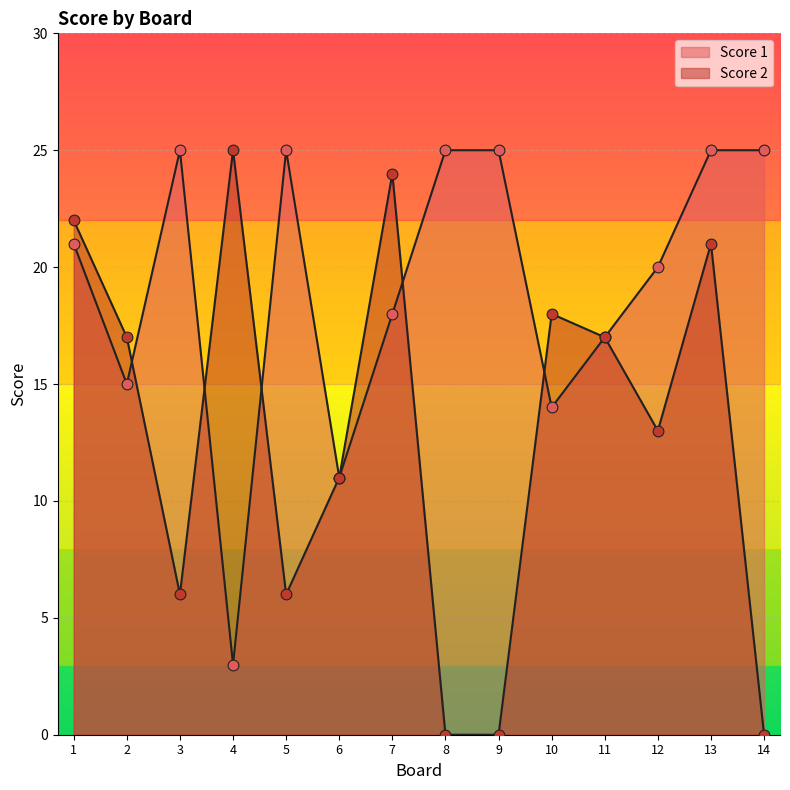

At which category is the sum across all series the highest?

13